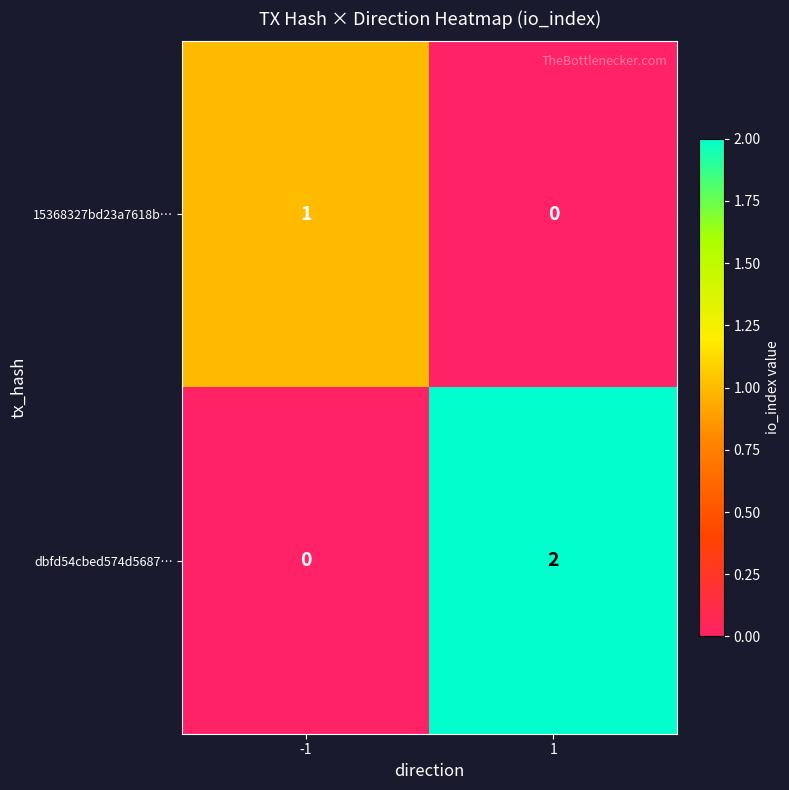

Which series changed the most between -1 and 1?

dbfd54cbed574d5687…